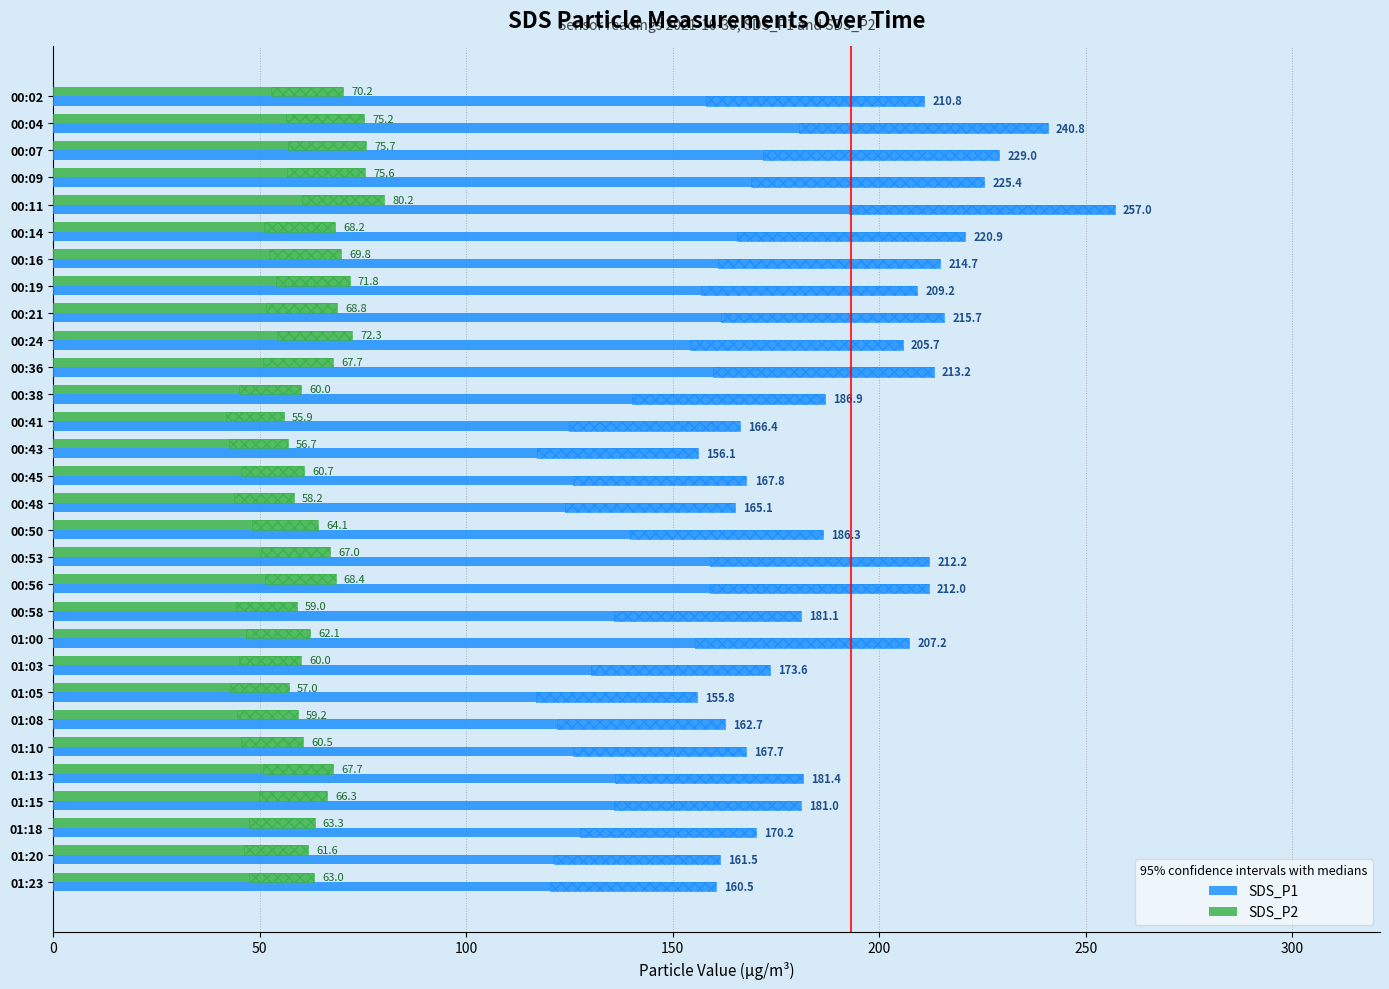

Reading left to right, list all the values displayed in this chart.

SDS_P1: 210.8	240.8	229.0	225.4	257.0	220.9	214.7	209.2	215.7	205.7	213.2	186.9	166.4	156.1	167.8	165.1	186.3	212.2	212.0	181.1	207.2	173.6	155.8	162.7	167.7	181.4	181.0	170.2	161.5	160.5
SDS_P2: 70.2	75.2	75.7	75.6	80.2	68.2	69.8	71.8	68.8	72.3	67.7	60.0	55.9	56.7	60.7	58.2	64.1	67.0	68.4	59.0	62.1	60.0	57.0	59.2	60.5	67.7	66.3	63.3	61.6	63.0